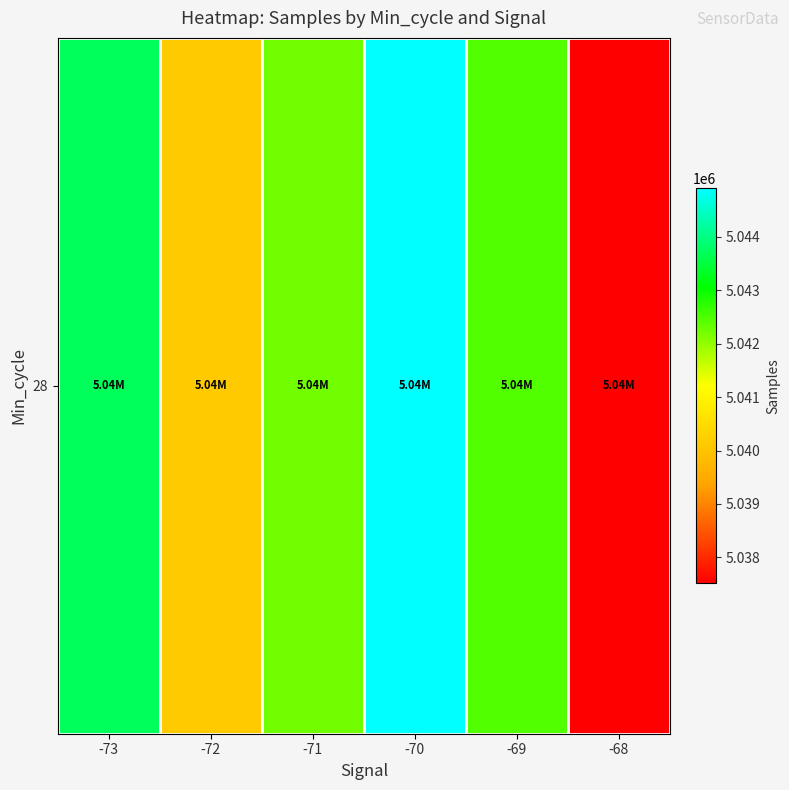

Reading left to right, extract all data points from this chart.

5043702.0	5040114.6	5042234.2	5044904.4	5042457.9	5037517.0